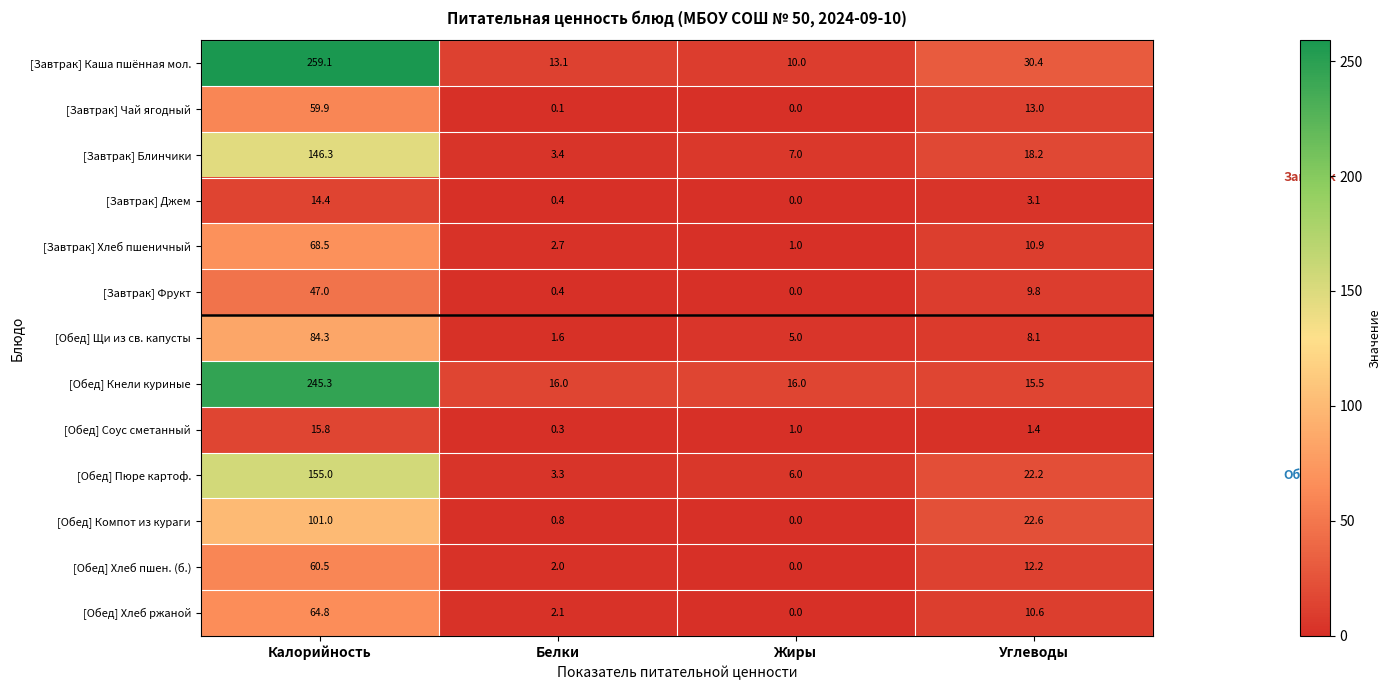

What is the greatest value displayed?

259.1